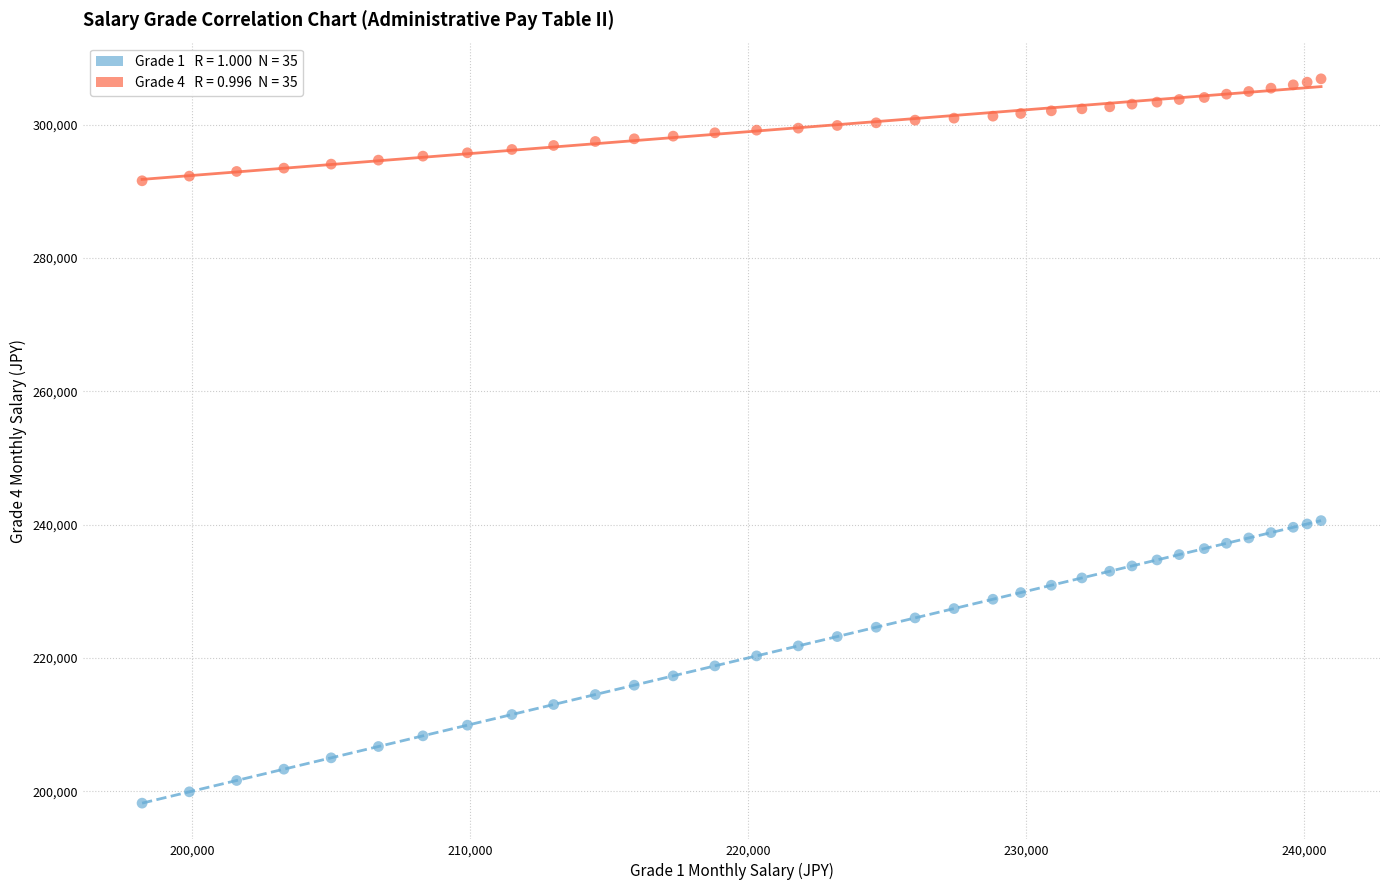

Across all data points, what is the range of Y values (max minus min)?

108700